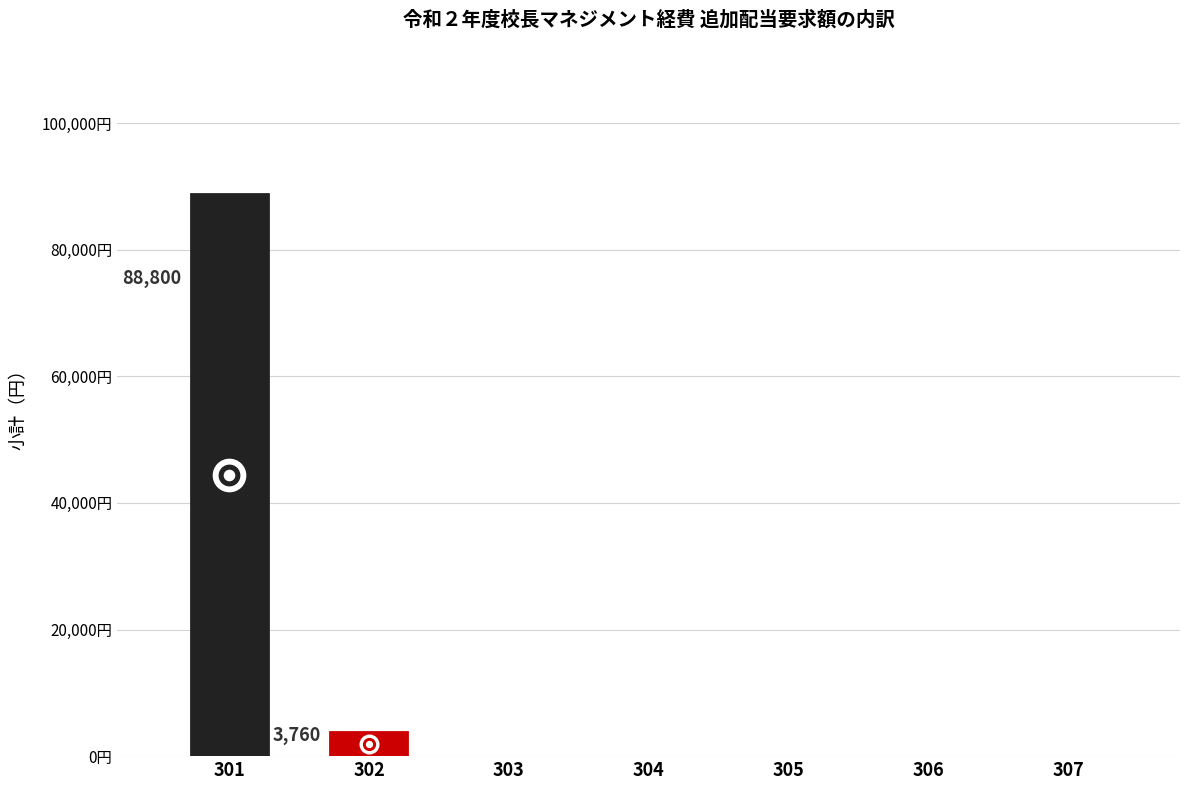

What is the change in value from 302 to 303?

-3760